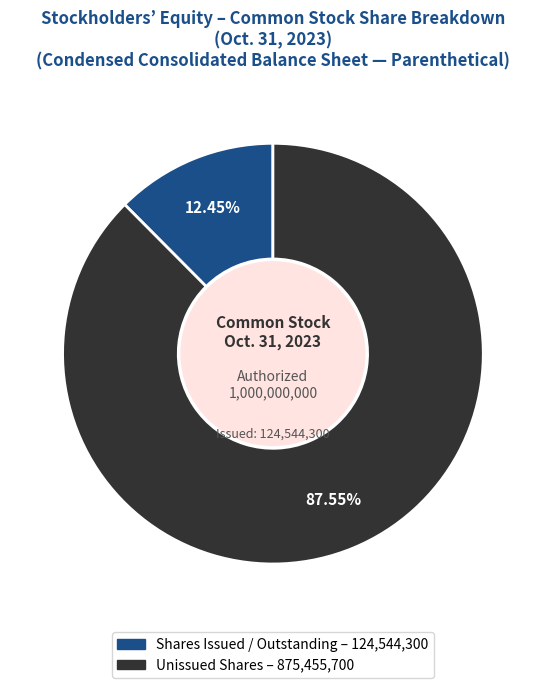

Is there a majority slice in this chart?

Yes